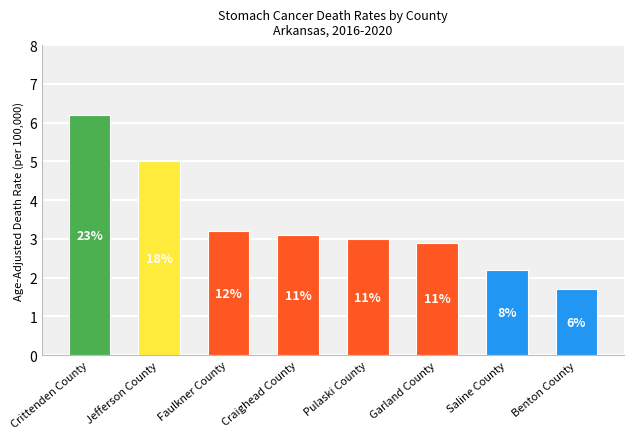

How many values exceed 3?

4